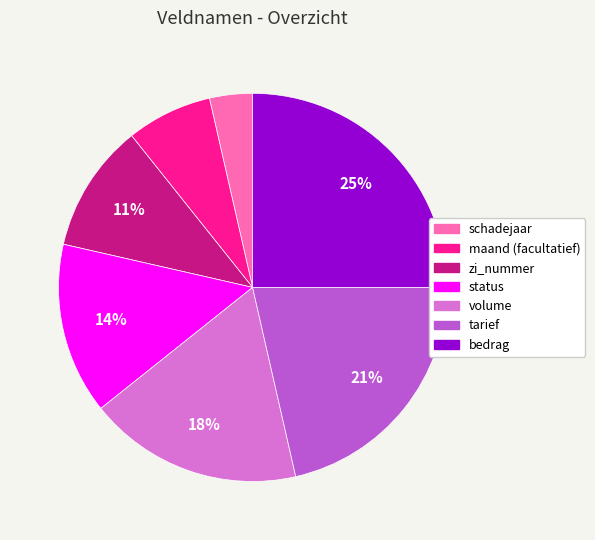

Do volume and maand (facultatief) together represent more than half of the pie?

No